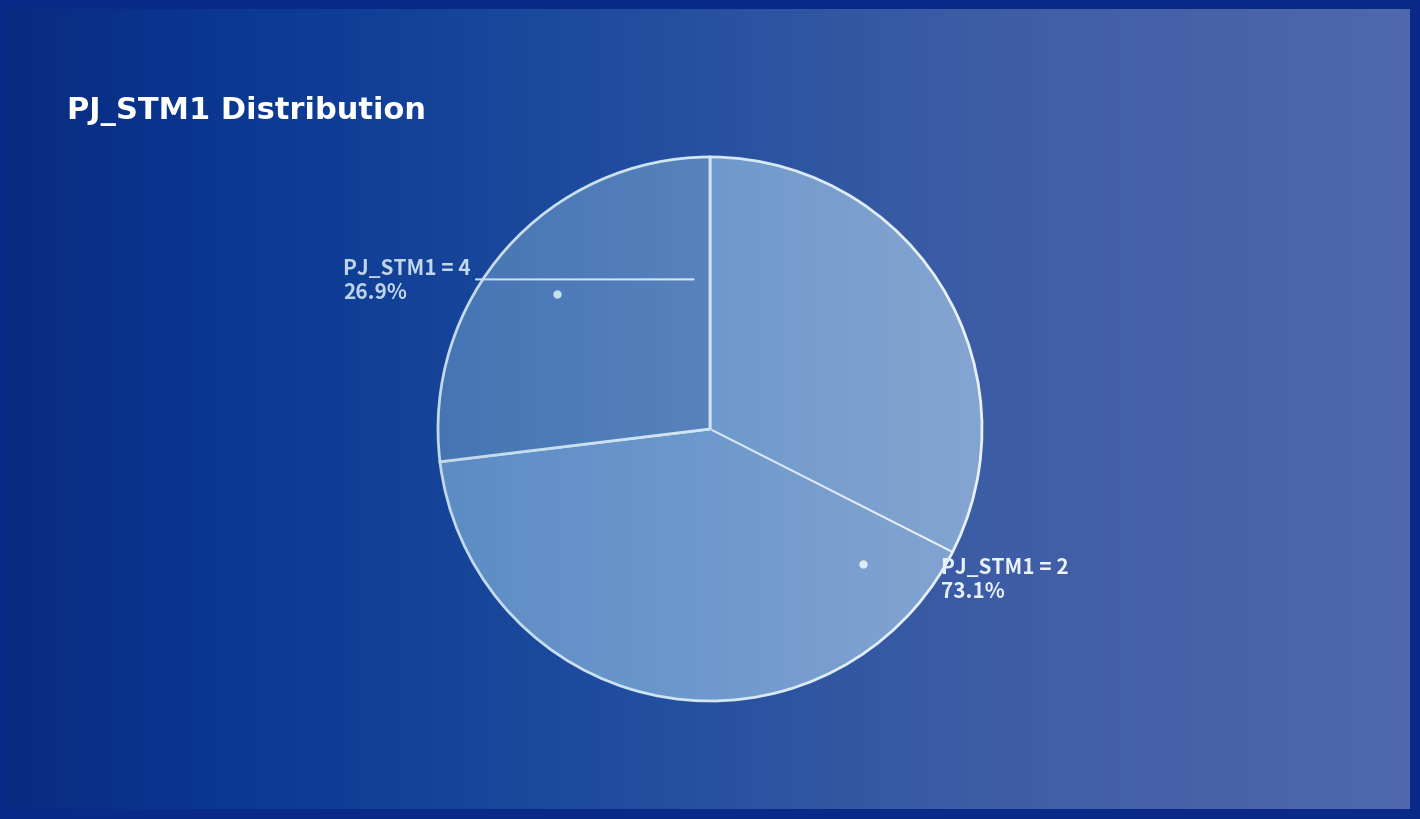

Is there a majority slice in this chart?

Yes